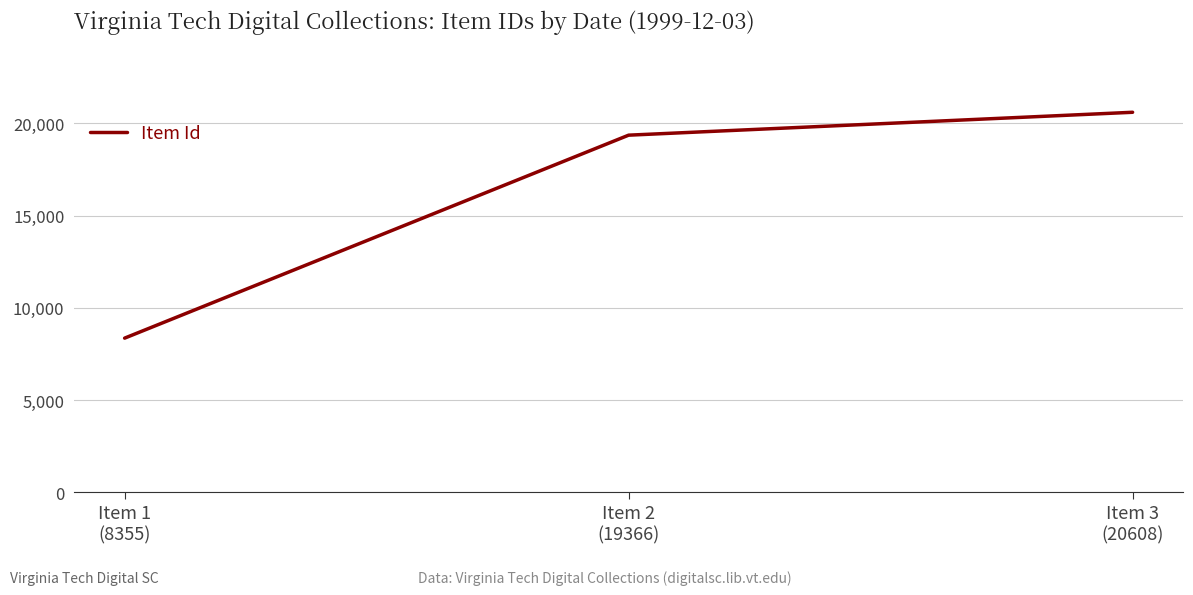

What is the average value?

16110